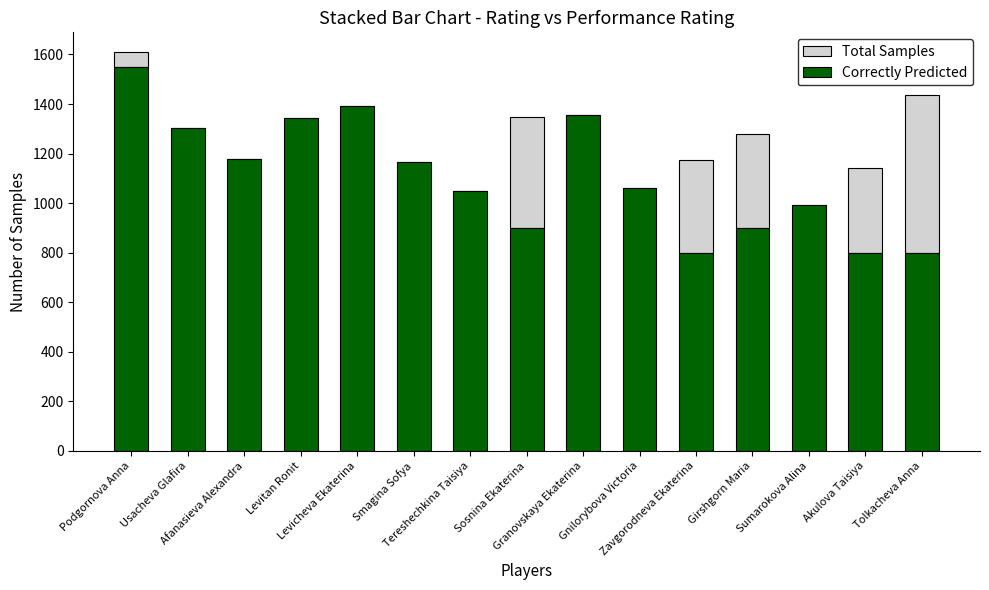

Count the number of data series in this chart.

2